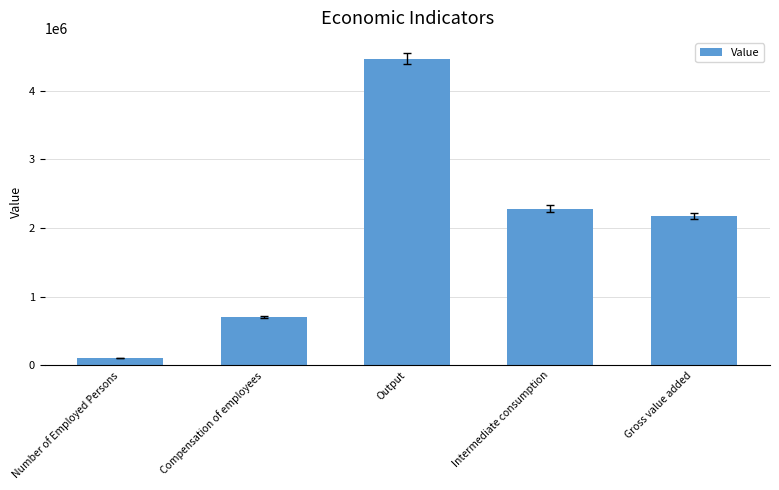

What is the average value?

1946170.1